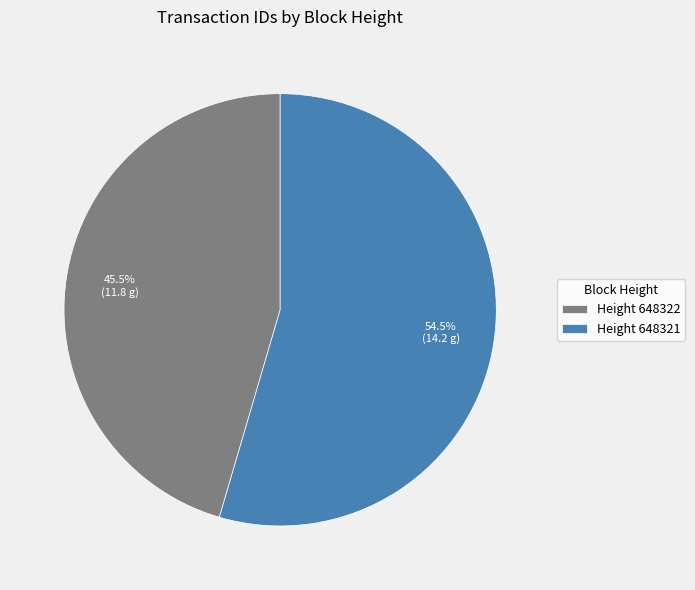

What is the majority slice?

Height 648321